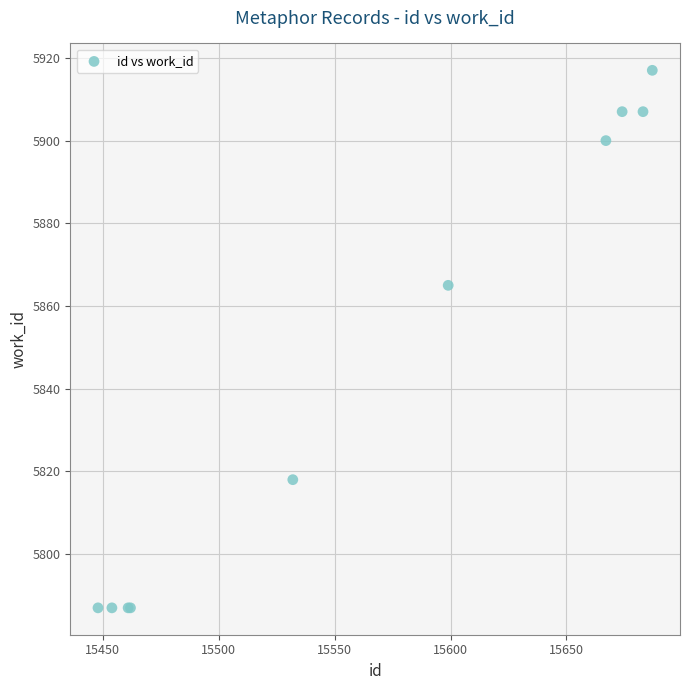

What Y value in the scatter plot is closest to 5852?

5865